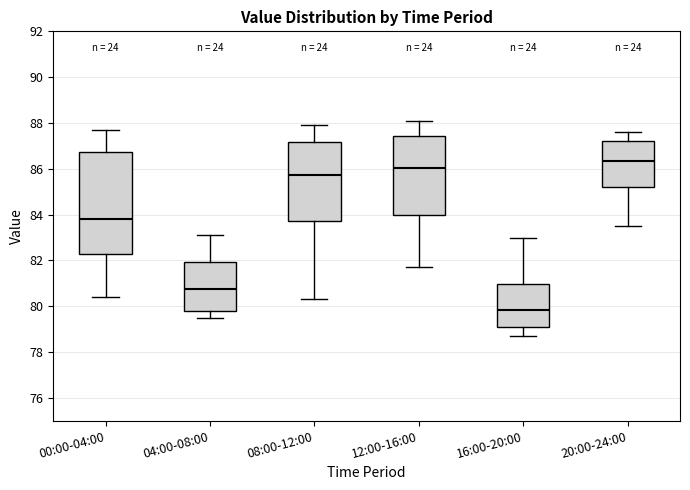

Which box's median line is the lowest?

16:00-20:00